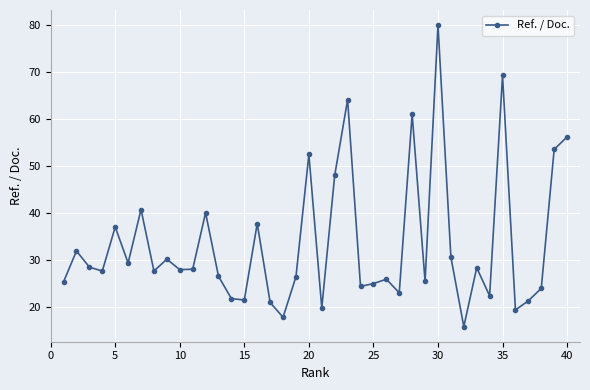

What is the value of the 10th point from the left?

27.9